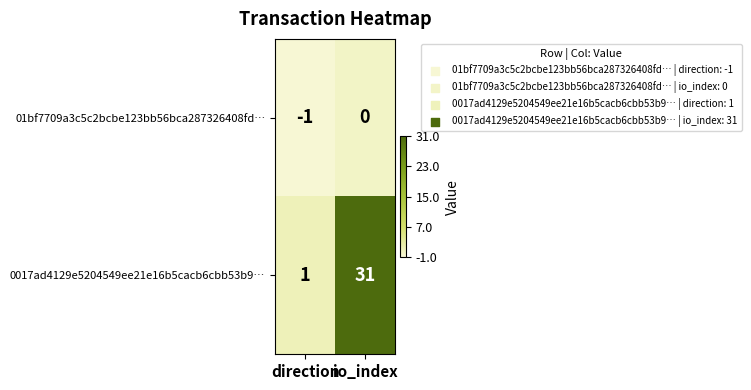

Reading right to left, what are all the values shown in this chart?

01bf7709a3c5c2bcbe123bb56bca287326408fd…: io_index=0	direction=-1
0017ad4129e5204549ee21e16b5cacb6cbb53b9…: io_index=31	direction=1